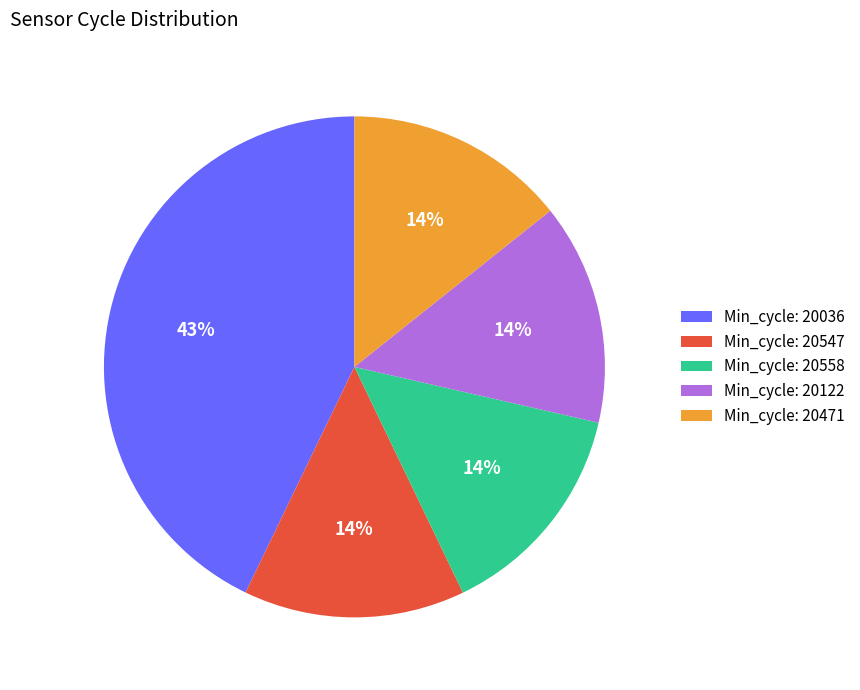

Is it true that Min_cycle: 20122 is 28% of the pie?

False